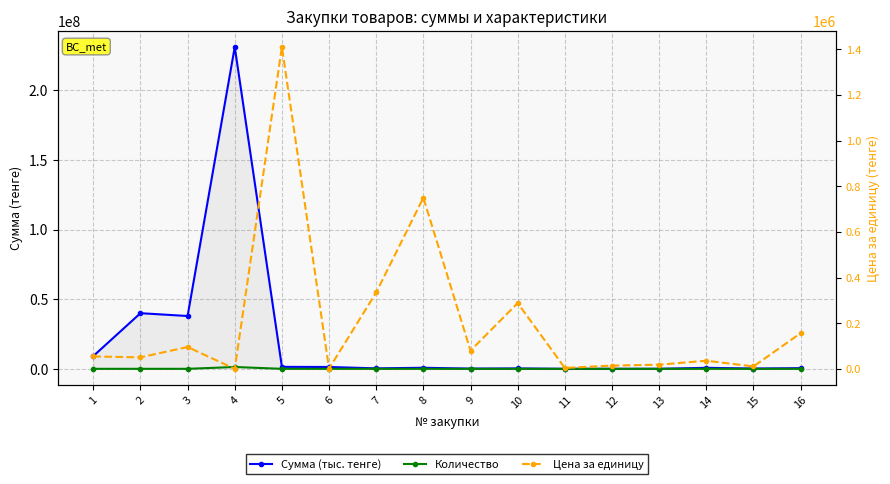

Reading left to right, transcribe all the data shown in this chart.

Сумма (тыс. тенге): 1=9146340	2=39933432	3=37910565	4=231010000	5=1410714	6=1320000	7=334821	8=750000	9=159982	10=288313	11=4089	12=14223	13=18241	14=714107	15=214107	16=468723
Количество: 1=168	2=792	3=396	4=1300000	5=1	6=1200	7=1	8=1	9=2	10=1	11=1	12=1	13=1	14=20	15=20	16=3
Цена за единицу: 1=54442	2=50421	3=95733	4=177	5=1410714	6=1100	7=334821	8=750000	9=79991	10=288313	11=4089	12=14223	13=18241	14=35705	15=10705	16=156241